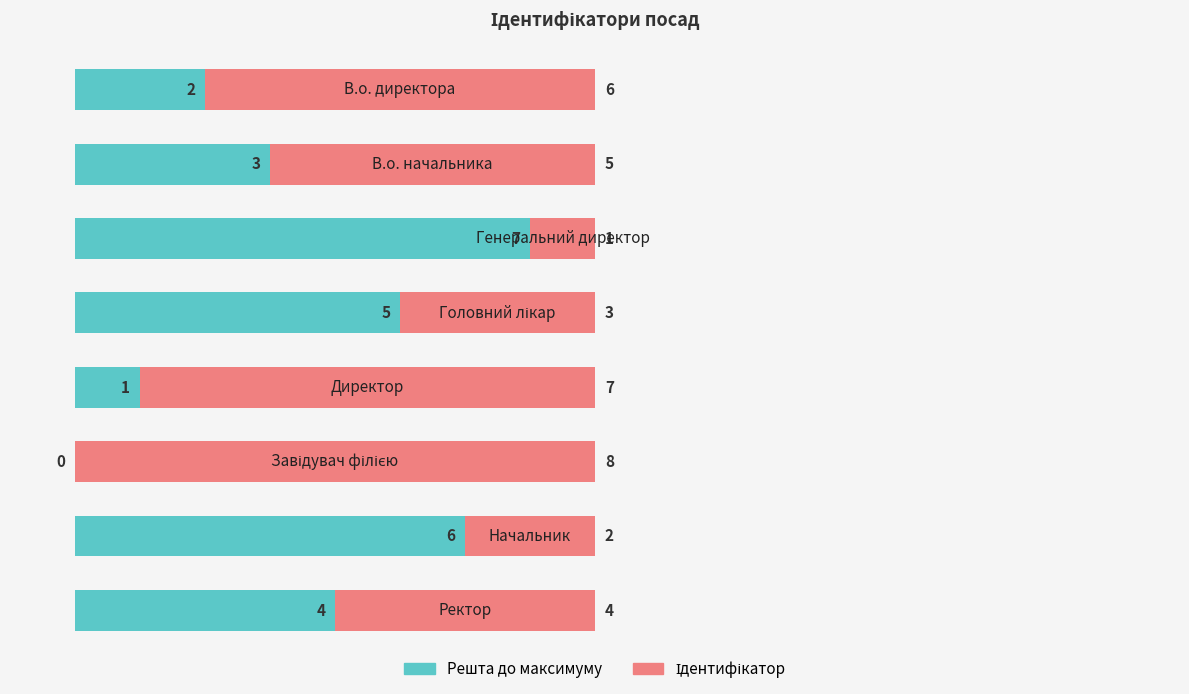

What is the sum of all Решта до максимуму values?

28